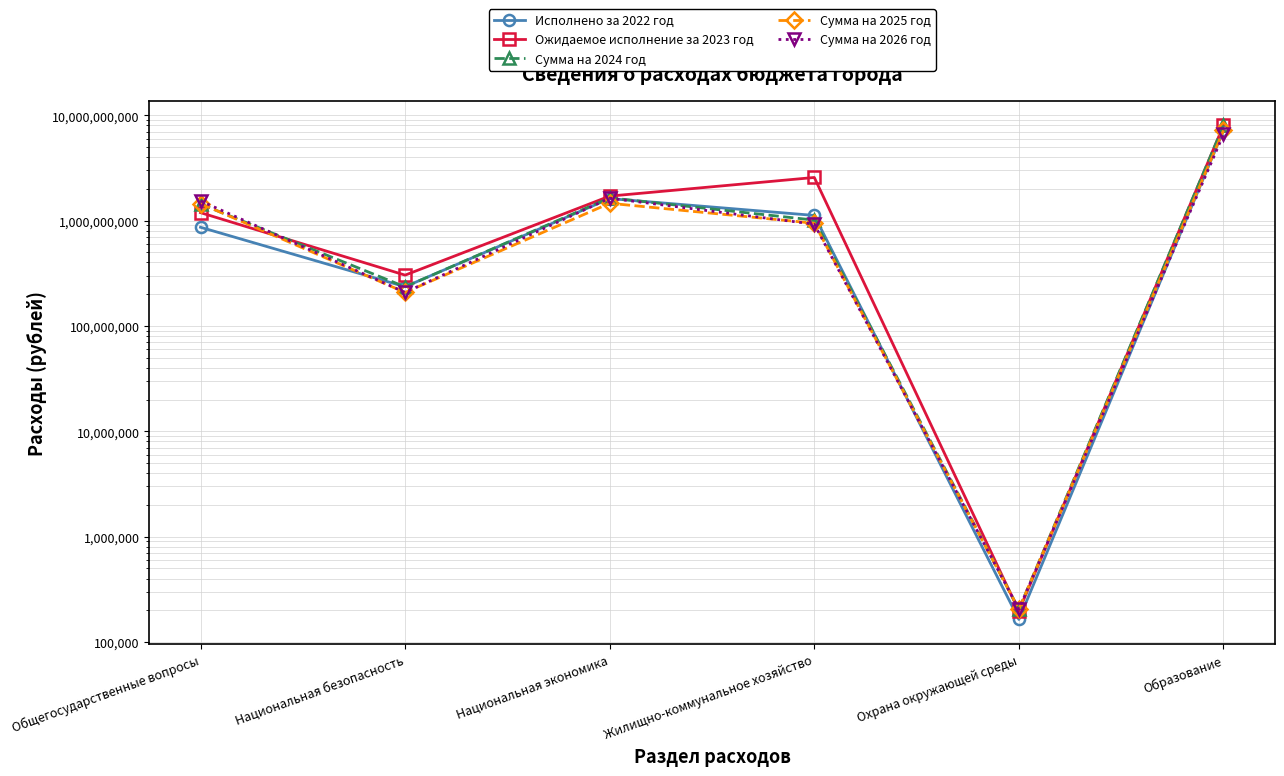

Does the chart have visible grid lines?

Yes